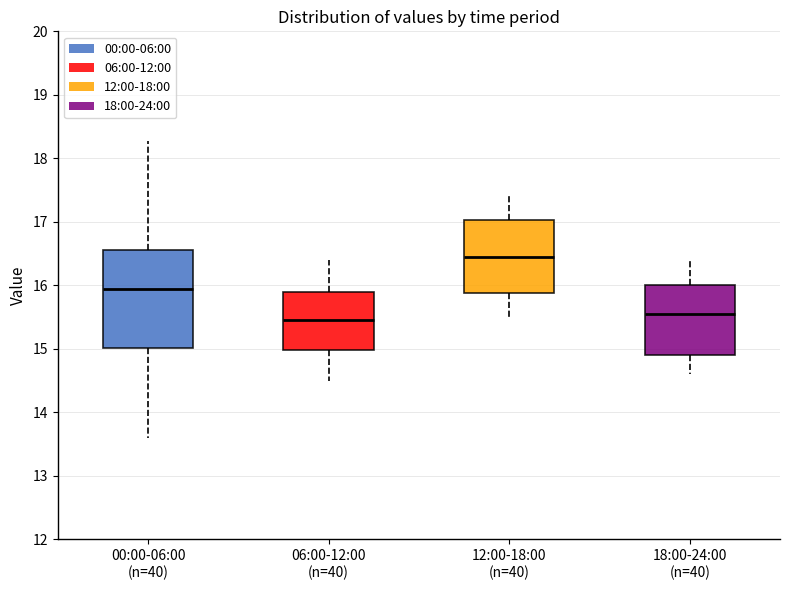

Reading left to right, transcribe this box plot: for each box, give where its median line is, the range the box spans, and where its two whiskers end, as read against the y-axis. The values are not printed on the chart, so give them approximately, as read against the axis.

00:00-06:00 (n=40): median 15.9, box 15.0 to 16.6, whiskers 13.6 to 18.3
06:00-12:00 (n=40): median 15.5, box 15.0 to 15.9, whiskers 14.5 to 16.4
12:00-18:00 (n=40): median 16.5, box 15.9 to 17.0, whiskers 15.5 to 17.4
18:00-24:00 (n=40): median 15.6, box 14.9 to 16.0, whiskers 14.6 to 16.4